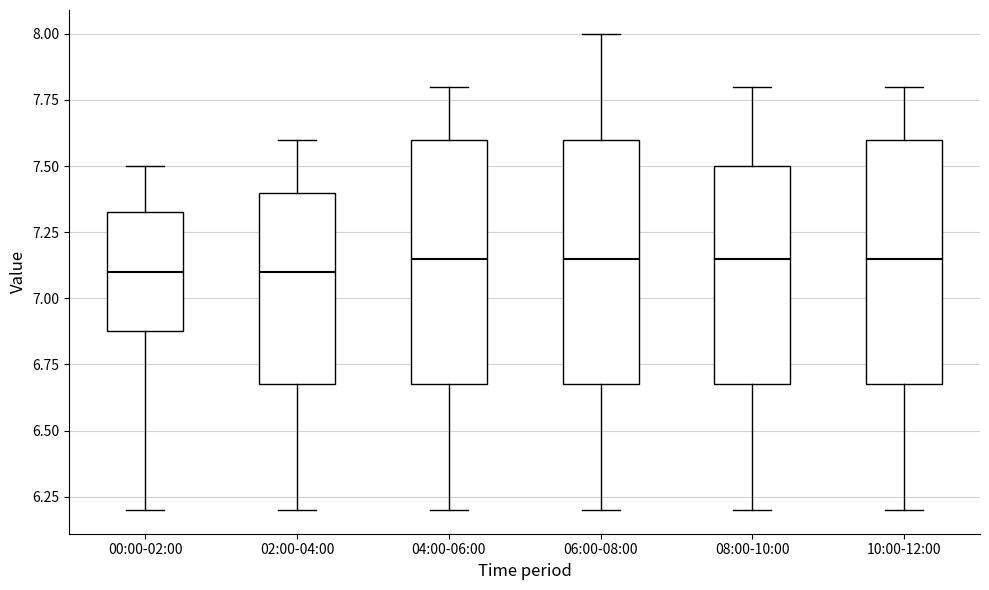

Where does the median line of the box for 06:00-08:00 sit on the y-axis? The values are not printed on the chart, so give them approximately, as read against the axis.

7.15